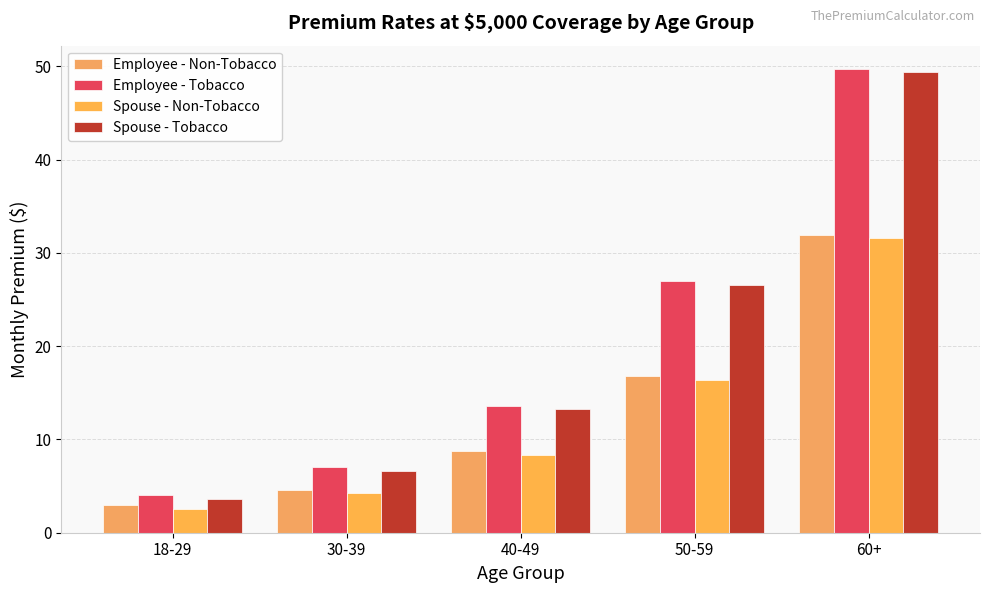

Reading left to right, transcribe all the data shown in this chart.

Employee - Non-Tobacco: 18-29=2.9	30-39=4.6	40-49=8.7	50-59=16.8	60+=32.0
Employee - Tobacco: 18-29=4.0	30-39=7.0	40-49=13.6	50-59=27.0	60+=49.7
Spouse - Non-Tobacco: 18-29=2.5	30-39=4.2	40-49=8.4	50-59=16.4	60+=31.6
Spouse - Tobacco: 18-29=3.6	30-39=6.7	40-49=13.2	50-59=26.6	60+=49.4